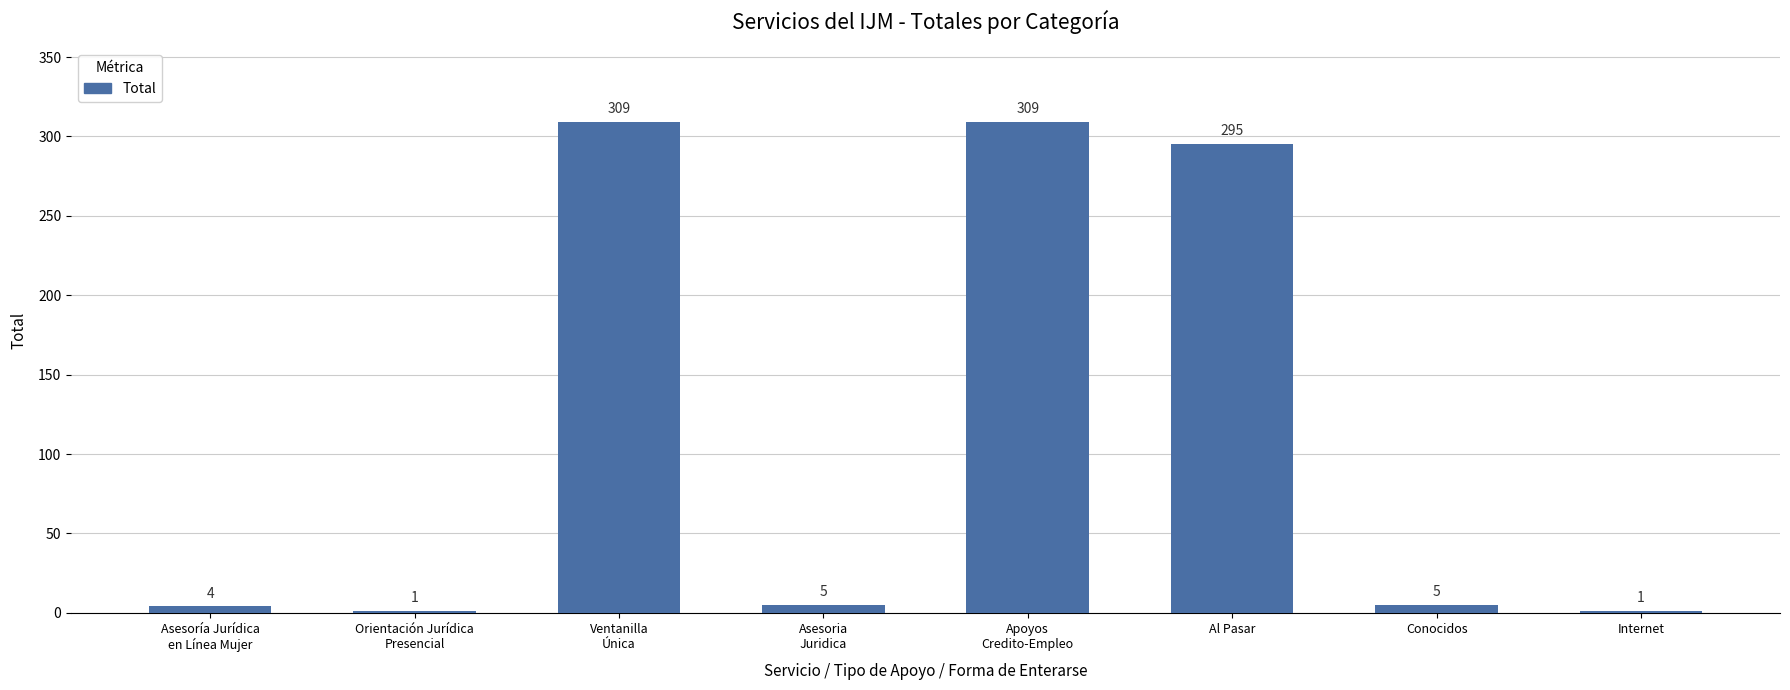

Reading right to left, list all the values displayed in this chart.

Internet=1	Conocidos=5	Al Pasar=295	Apoyos
Credito-Empleo=309	Asesoria
Juridica=5	Ventanilla
Única=309	Orientación Jurídica
Presencial=1	Asesoría Jurídica
en Línea Mujer=4